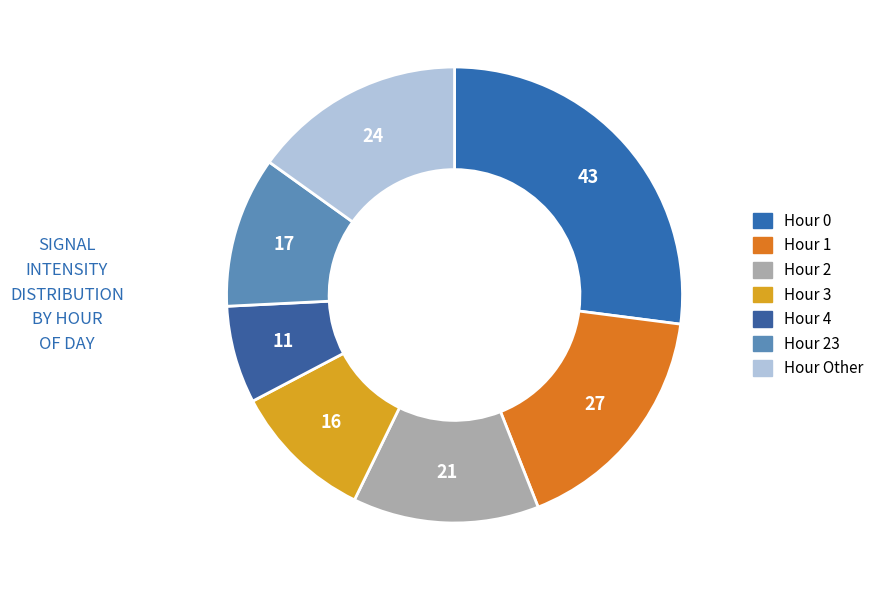

Count the number of slices in the pie.

7